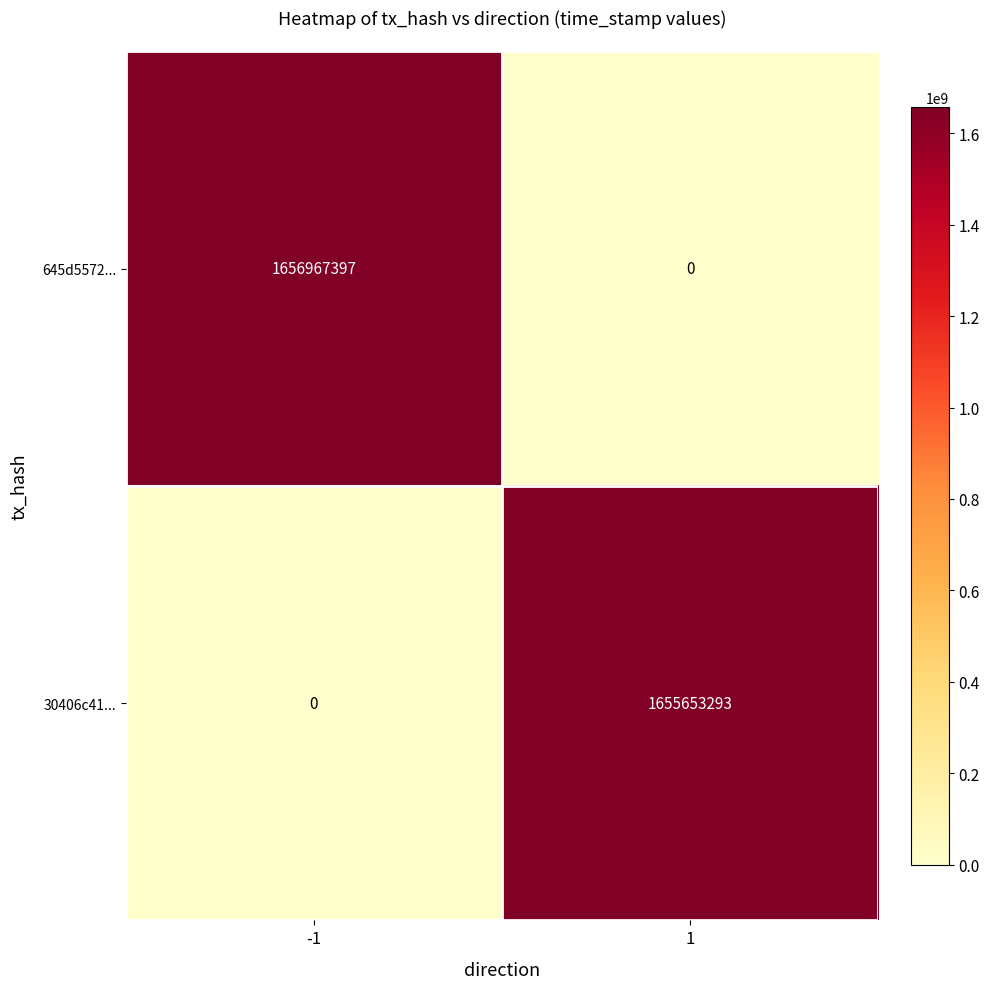

Reading left to right, transcribe all the data shown in this chart.

645d5572...: -1=1656967397	1=0
30406c41...: -1=0	1=1655653293